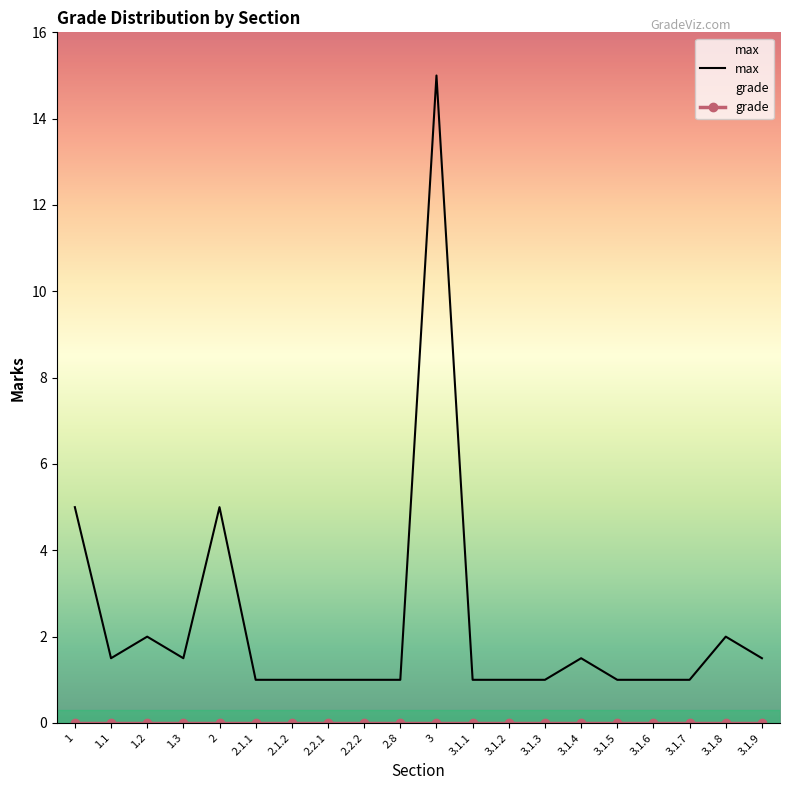

True or false: grade and max intersect in this chart.

False